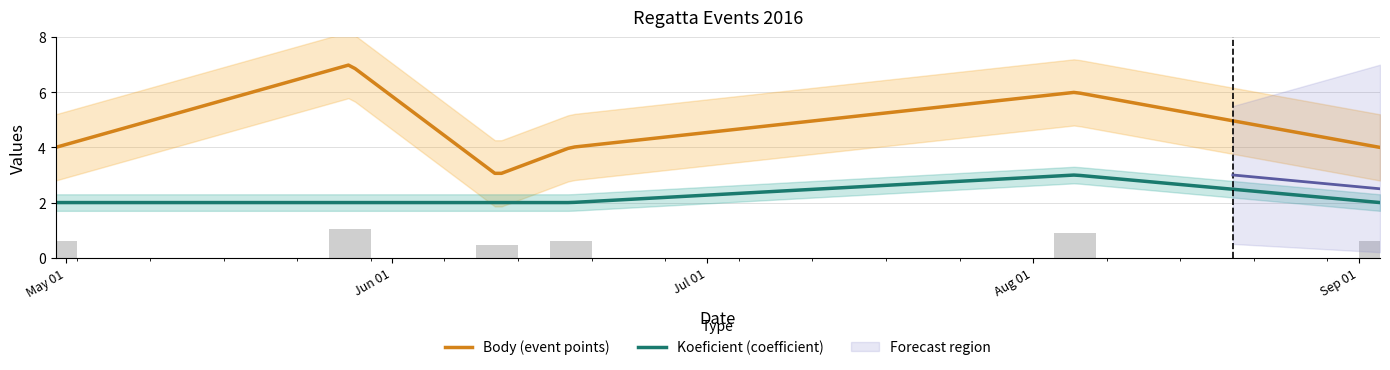

How many values in the Body series are below 4?

1